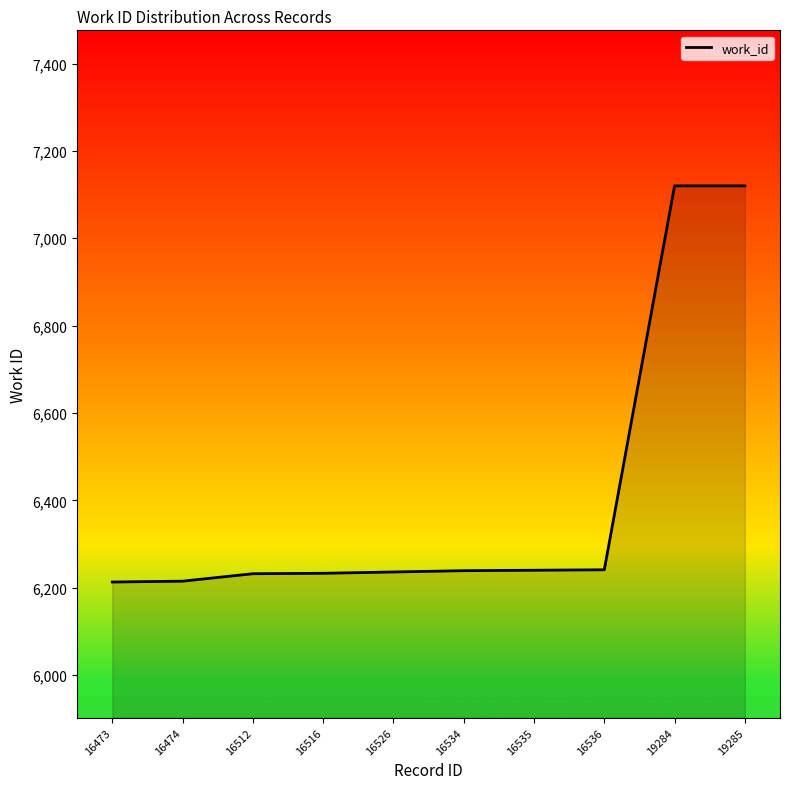

What is the difference between the maximum and minimum values?

907